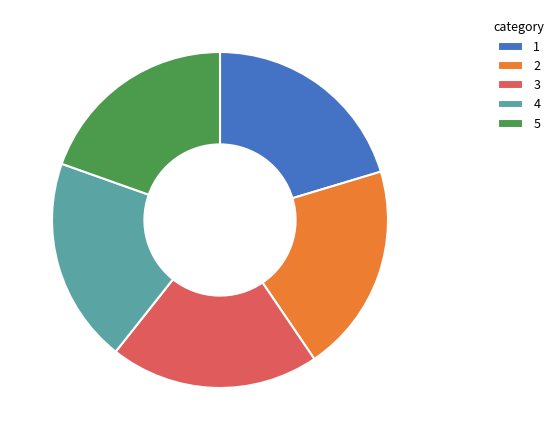

Combined, do 1 and 2 account for over 50%?

No